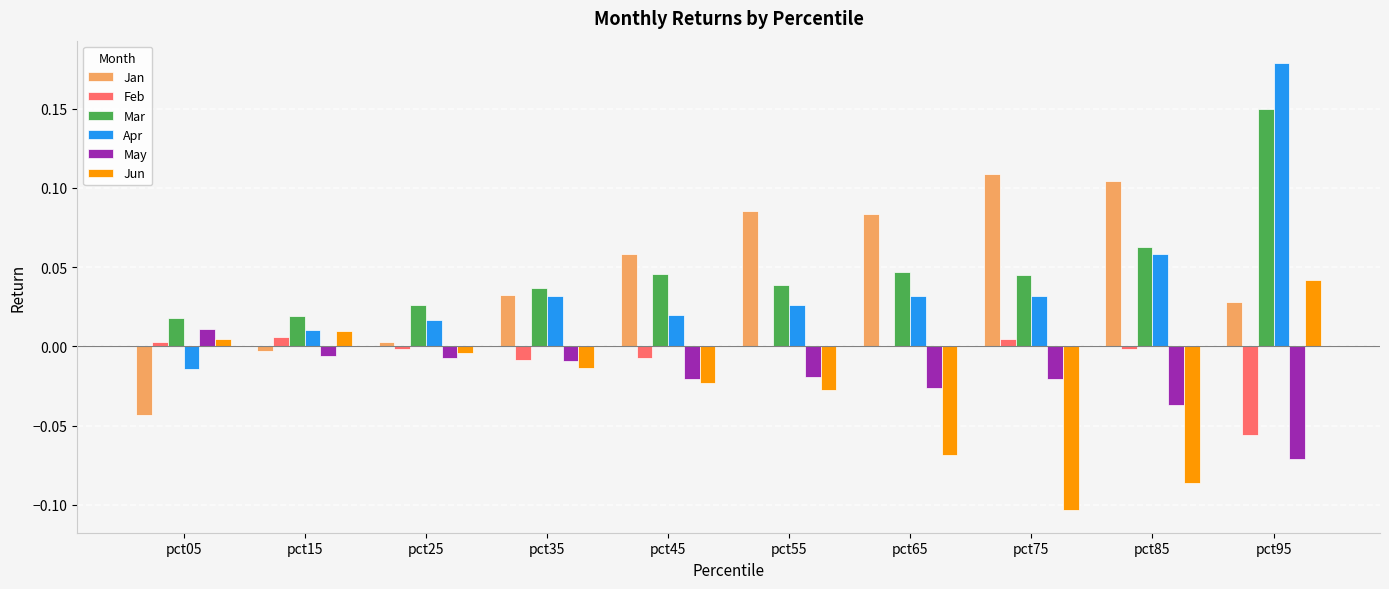

How many groups of bars are there?

10